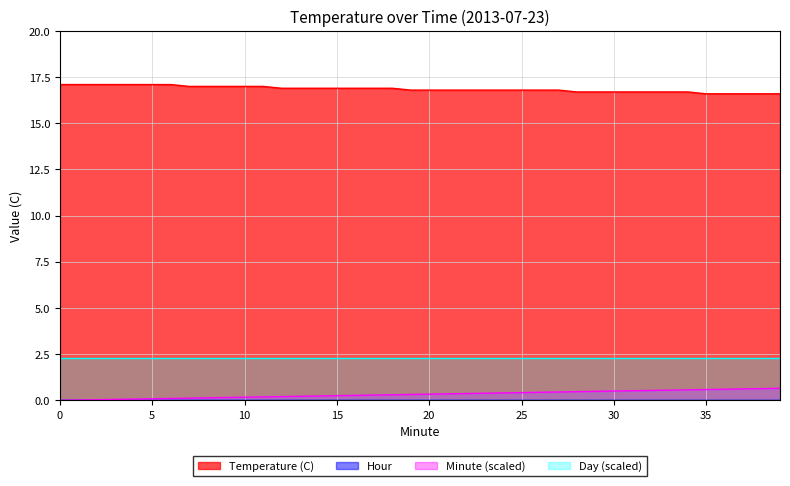

True or false: Minute has more than 0 interior local peaks.

False